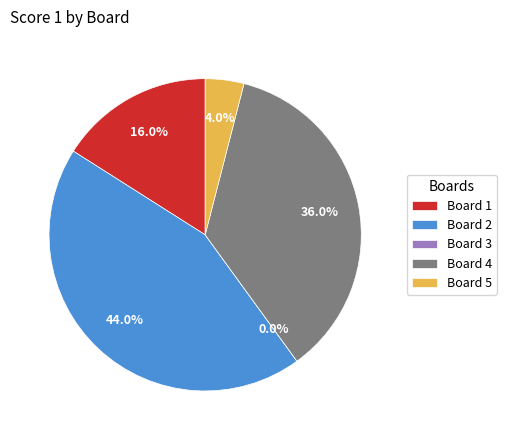

What percentage is NOT represented by Board 3?

100.0%